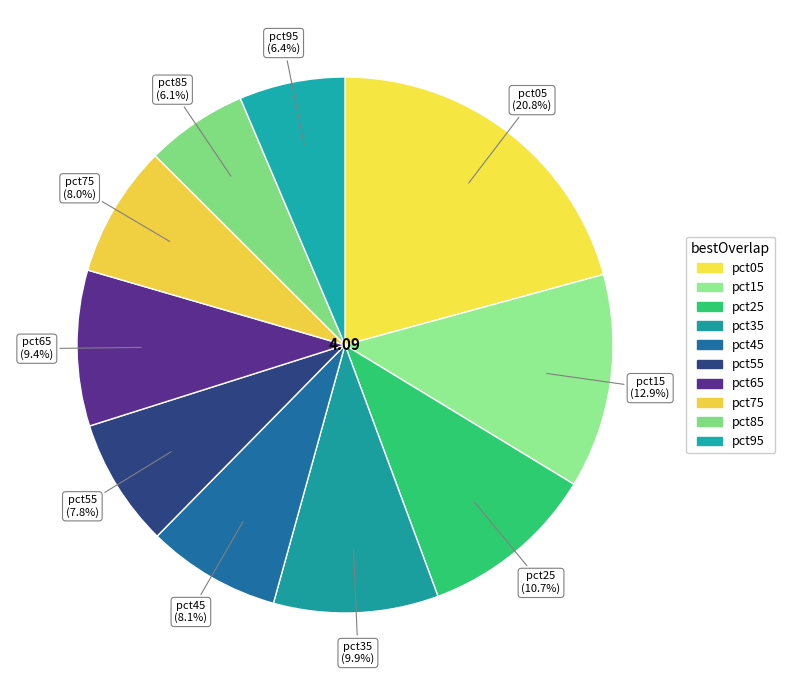

How many segments does this pie chart have?

10